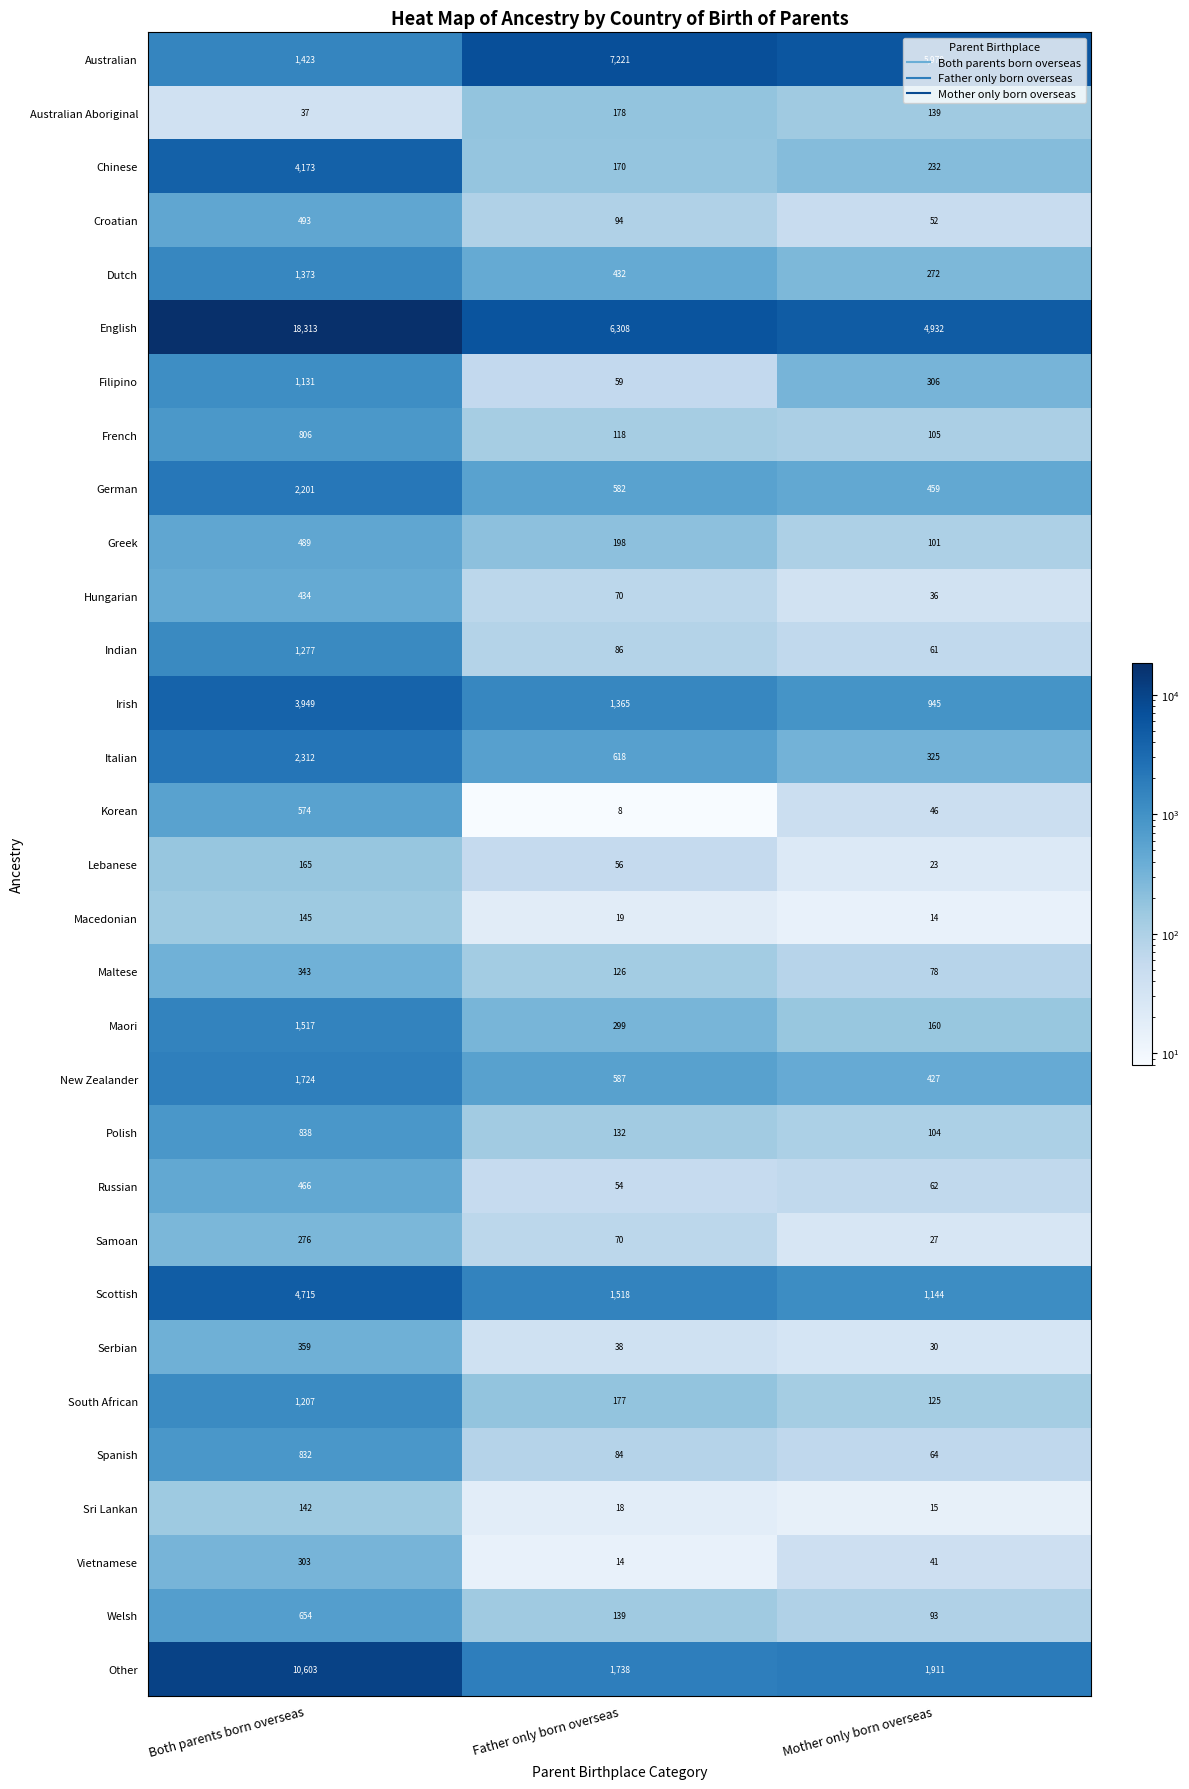

Which series has the largest range (max minus min)?

English